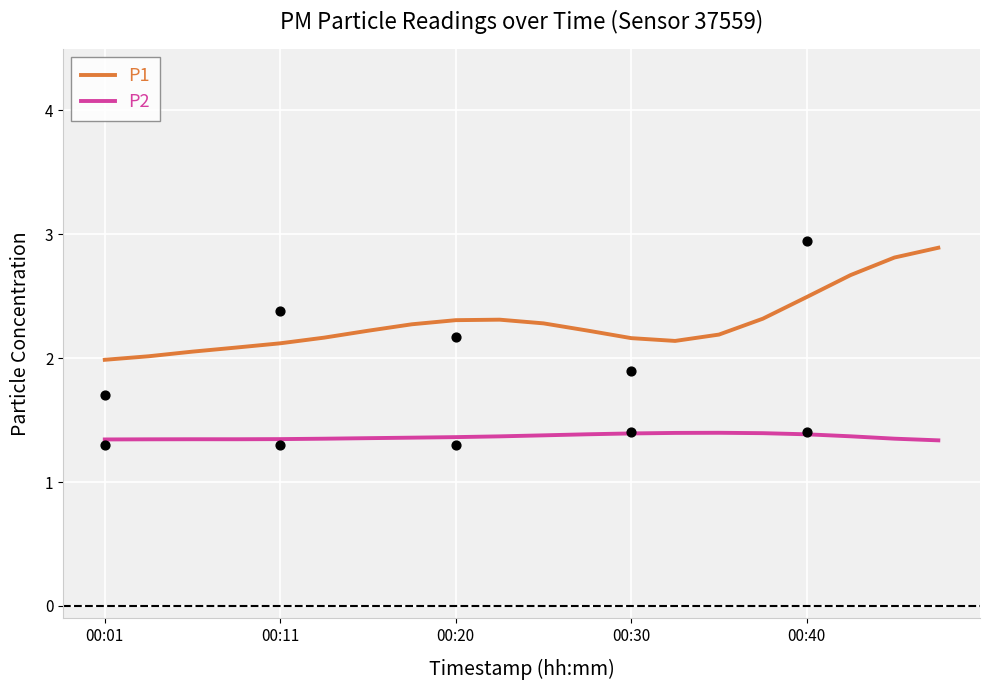

At how many categories does at least one series exceed 2?

19